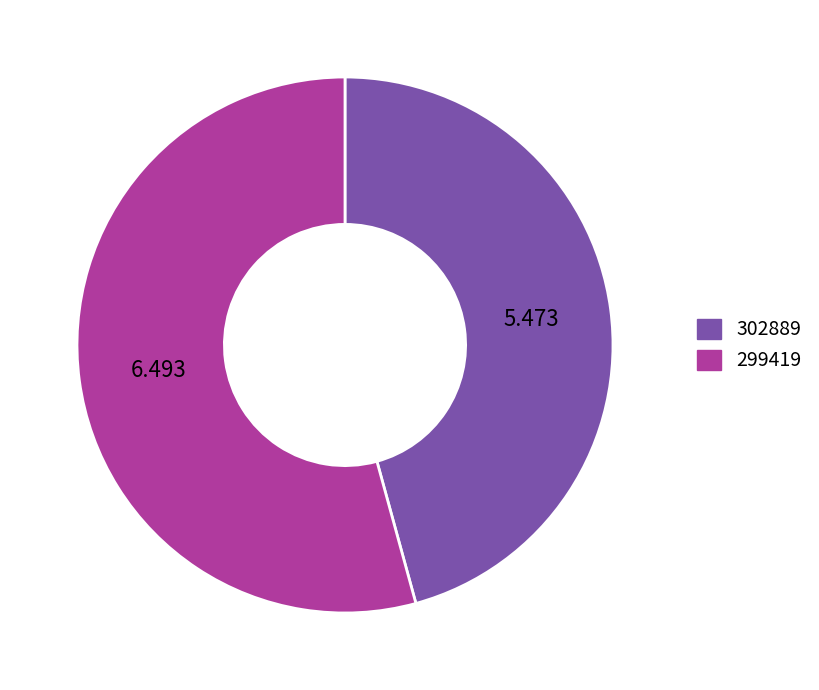

Is 299419 the majority of the pie?

Yes